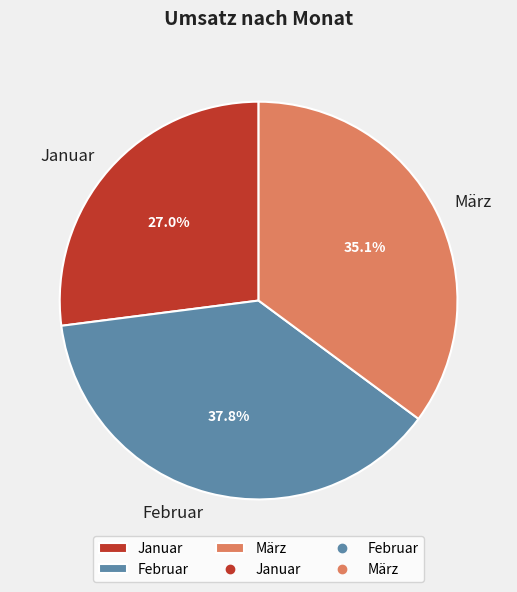

Between Januar and Februar, which is larger?

Februar